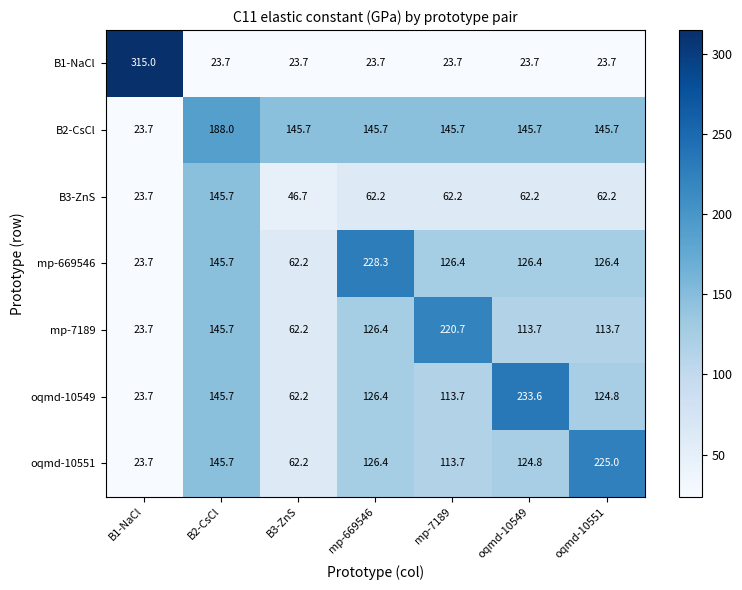

List the series in order of their peak value, lowest first.

B3-ZnS, B2-CsCl, mp-7189, oqmd-10551, mp-669546, oqmd-10549, B1-NaCl